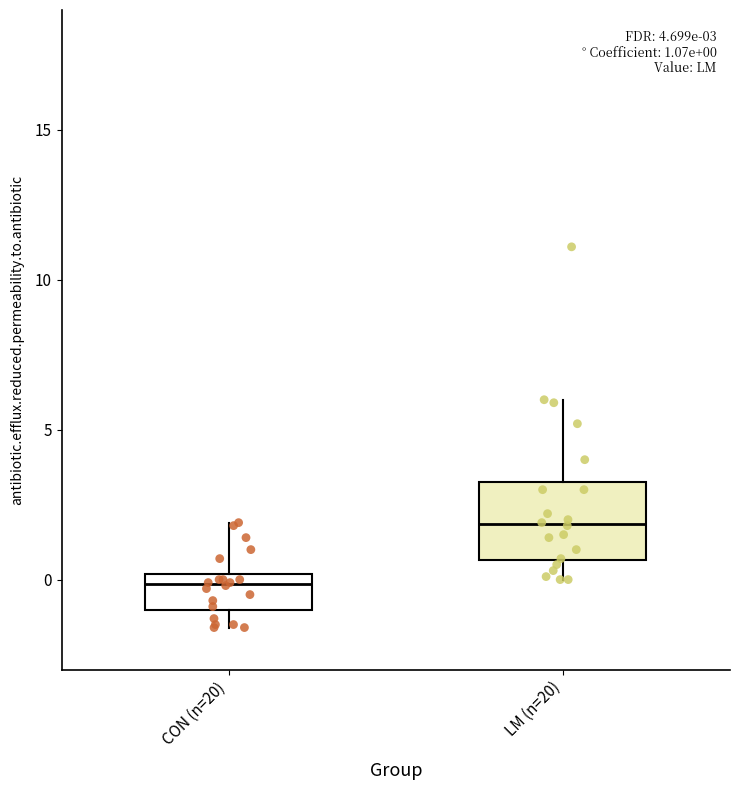

Which box has the highest median line?

LM (n=20)